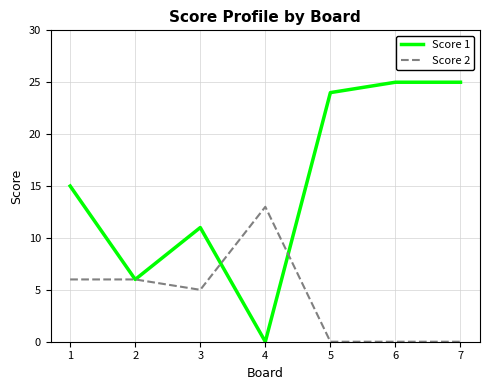

List the series in order of their peak value, highest first.

Score 1, Score 2